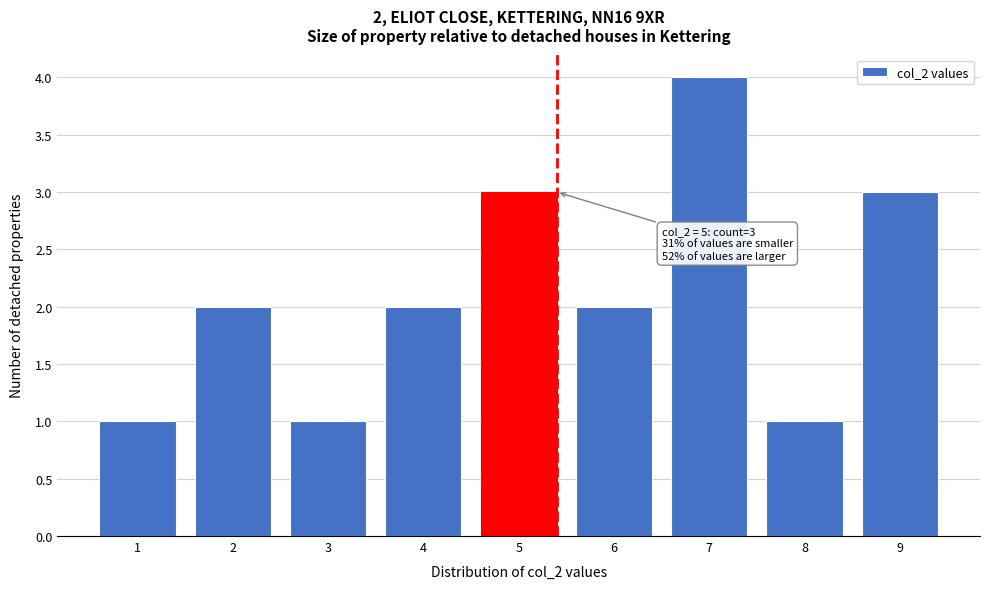

Reading right to left, transcribe all the data shown in this chart.

9=3	8=1	7=4	6=2	5=3	4=2	3=1	2=2	1=1